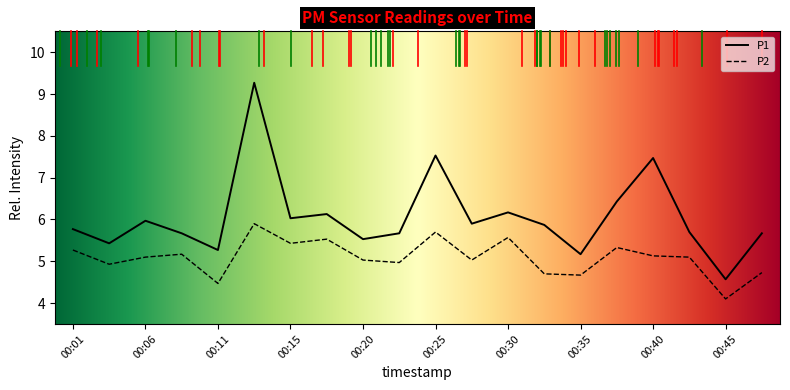

True or false: P1 and P2 intersect in this chart.

False